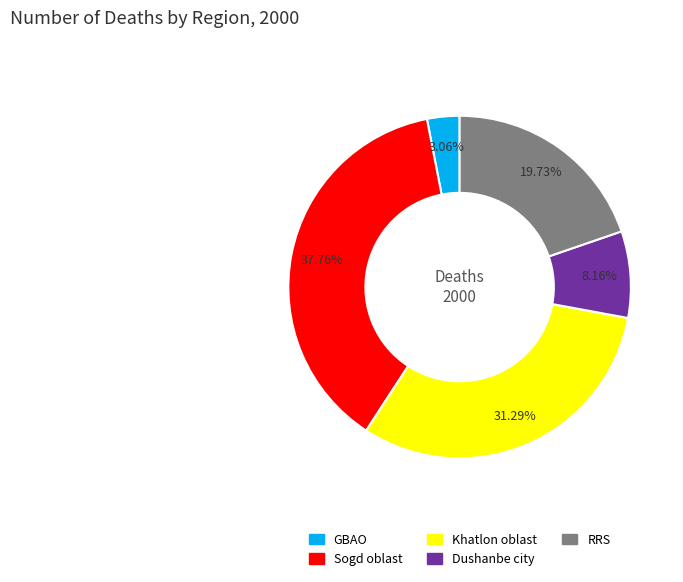

To the nearest percent, what is the combined percentage of RRS and Dushanbe city?

28%